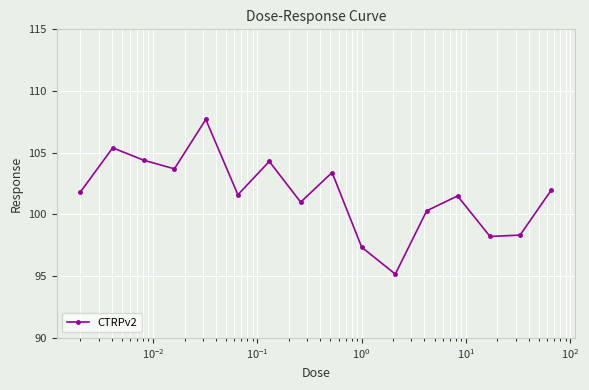

How many points are higher than both their immediate neighbors (excluding endpoints)?

5